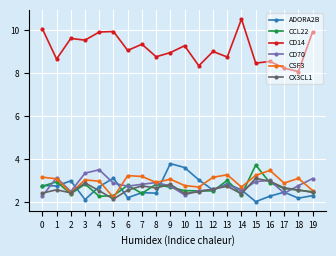

True or false: CD14 and CX3CL1 cross at least once.

False